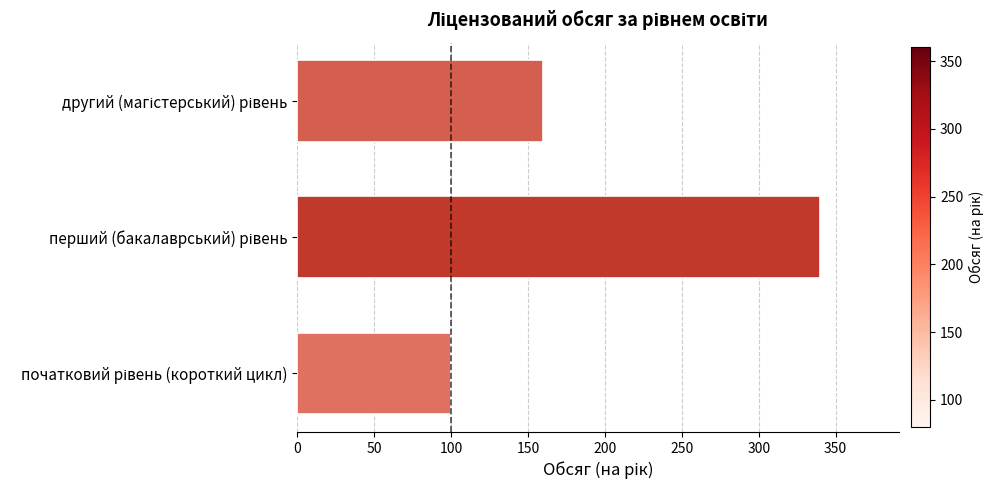

What is the smallest value displayed?

100